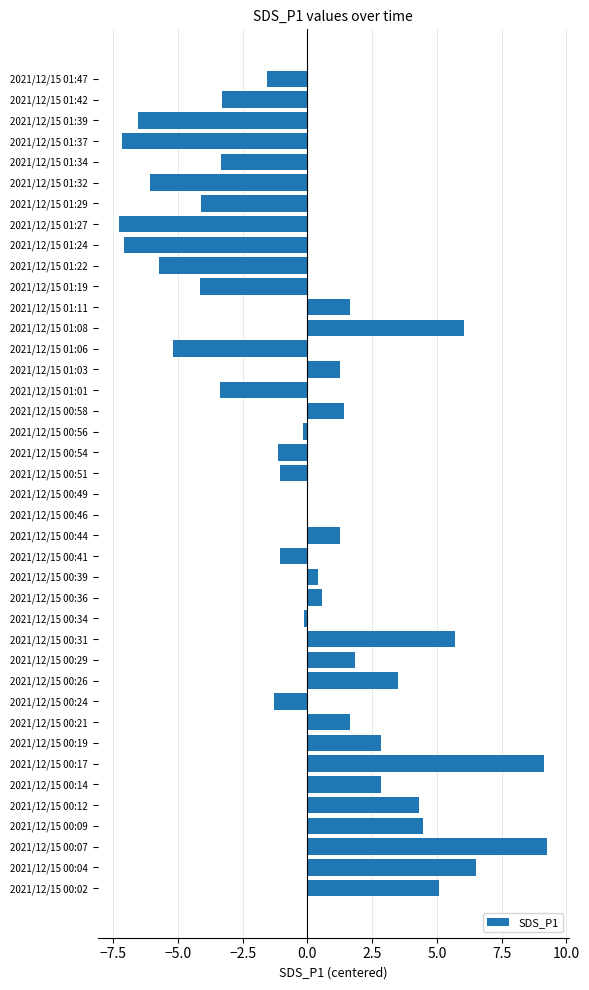

Is it true that the value at 2021/12/15 01:11 is 2.4?

False